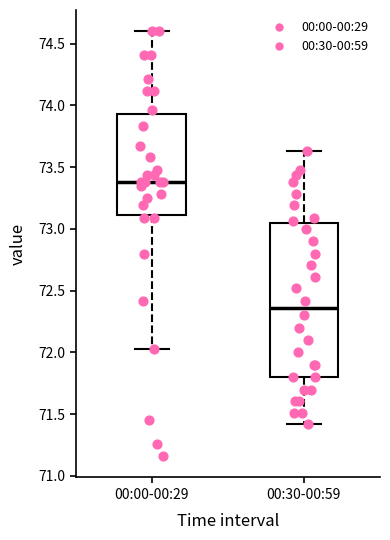

Comparing the boxes themselves (not the whiskers), which one is the tallest?

00:30-00:59